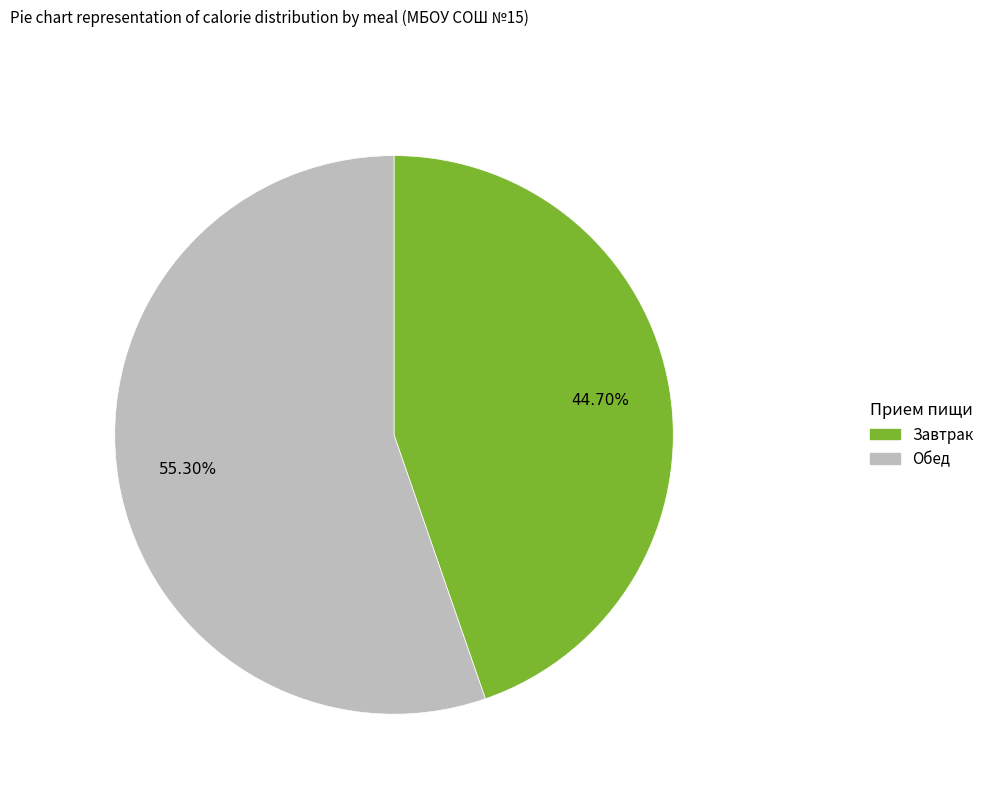

What is the ratio of the value at Завтрак to the value at Обед?

0.8